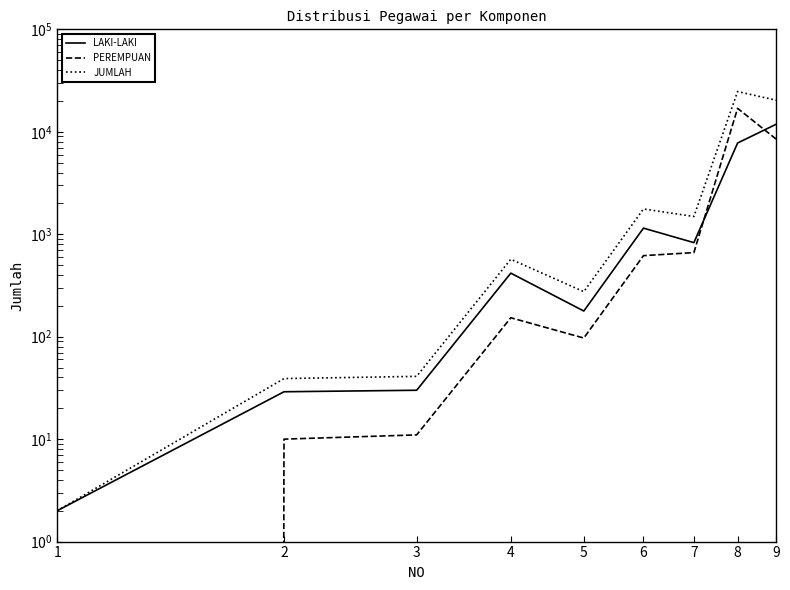

How many categories are shown in the chart?

9